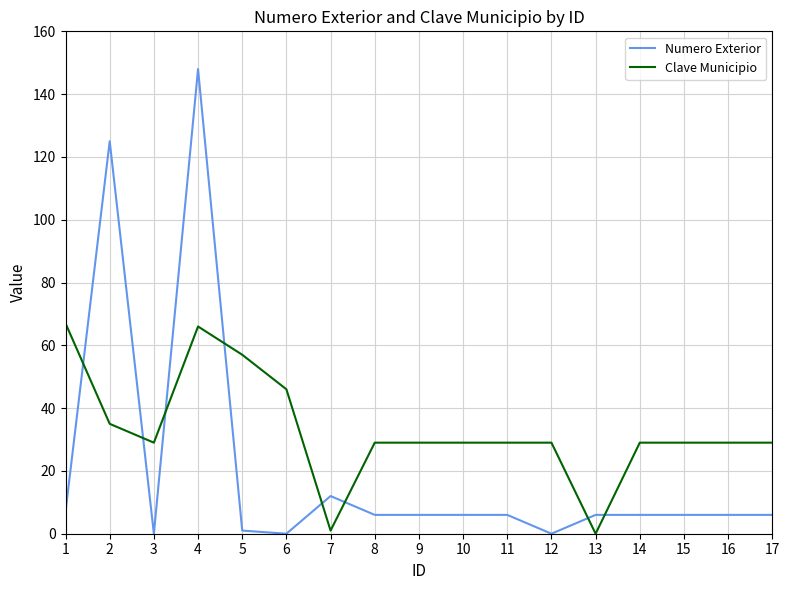

What is the total value across all series at 14?

35